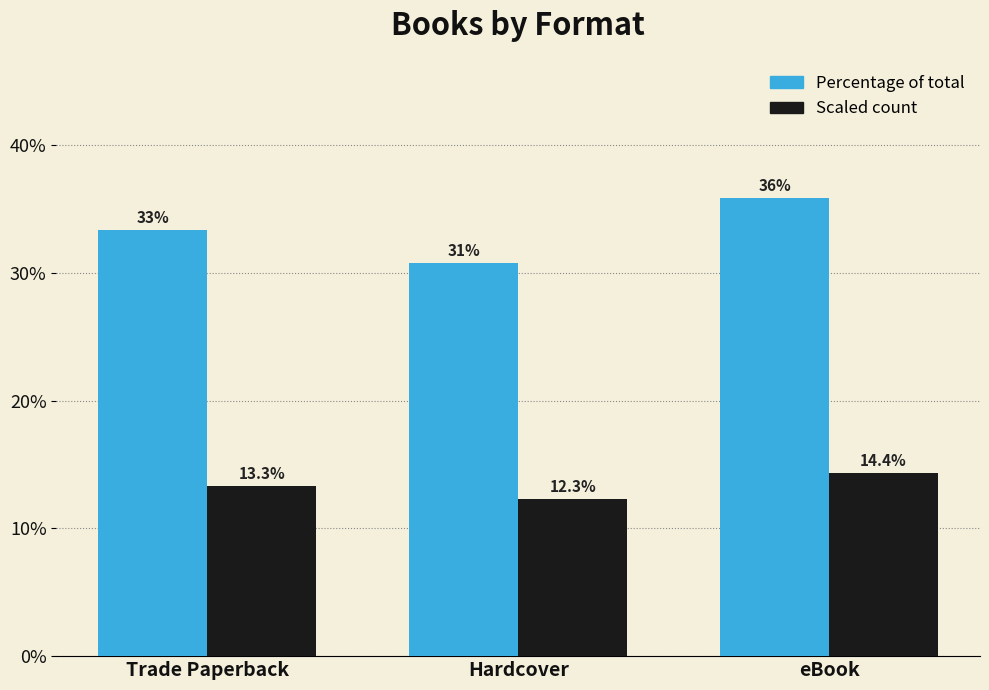

Count the number of data series in this chart.

2